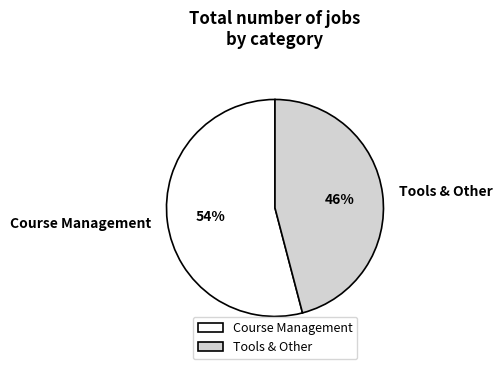

What percentage is the Course Management slice, to the nearest percent?

54%